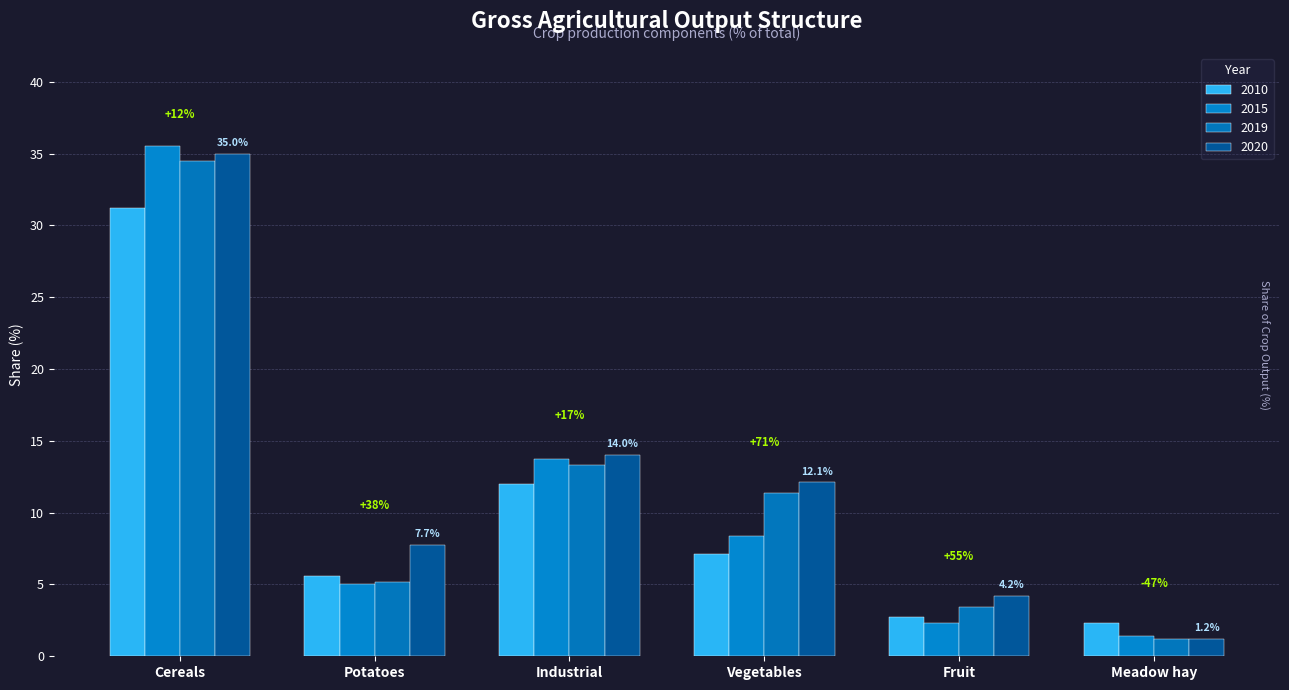

Which series changed the most between Cereals and Vegetables?

2015